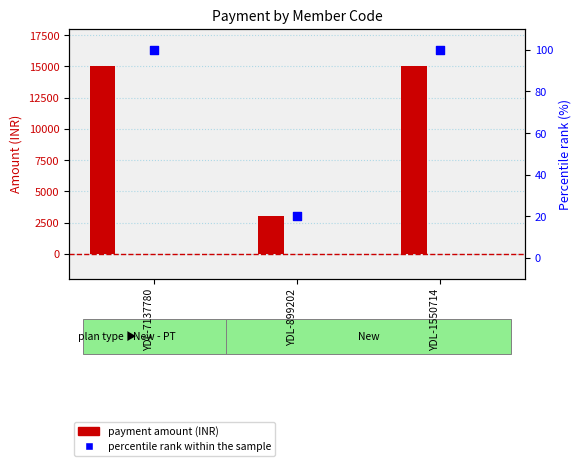

What is the total value across all series at YDL-7137780?

15100